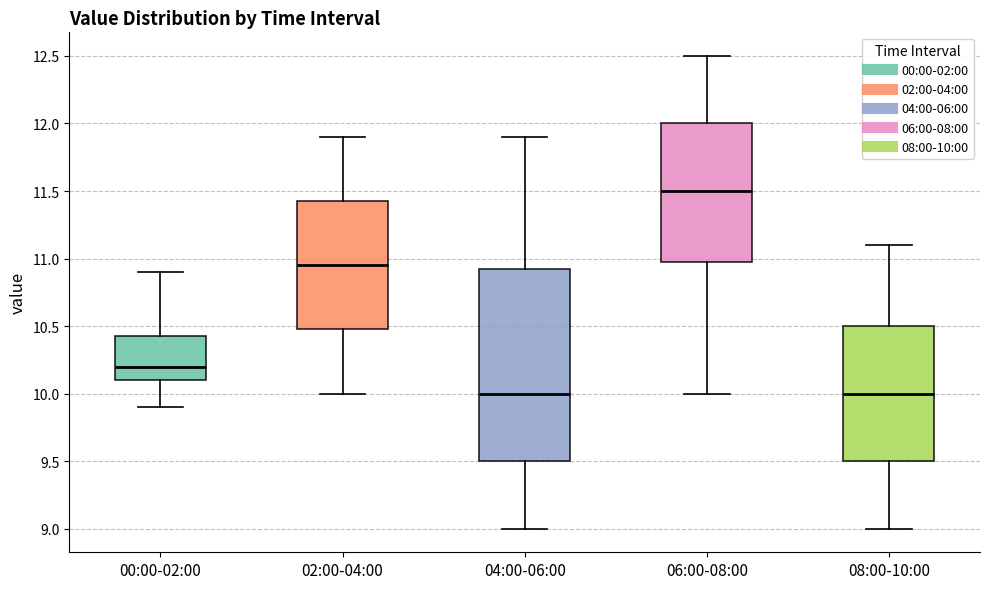

Comparing the boxes themselves (not the whiskers), which one is the tallest?

04:00-06:00